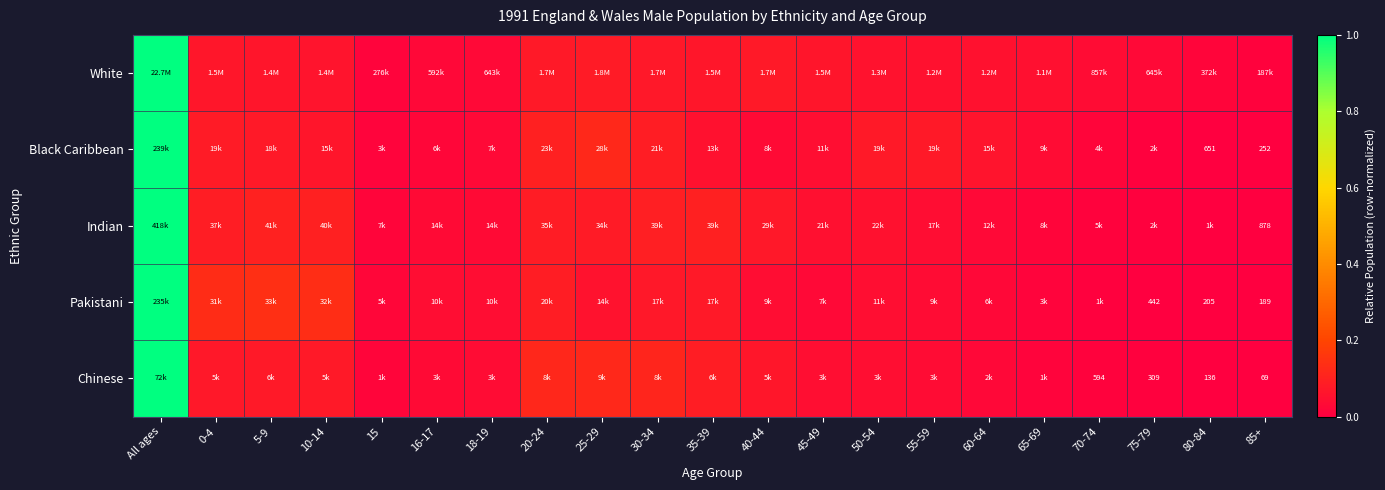

Between 75-79 and 80-84, which series saw the biggest shift?

White